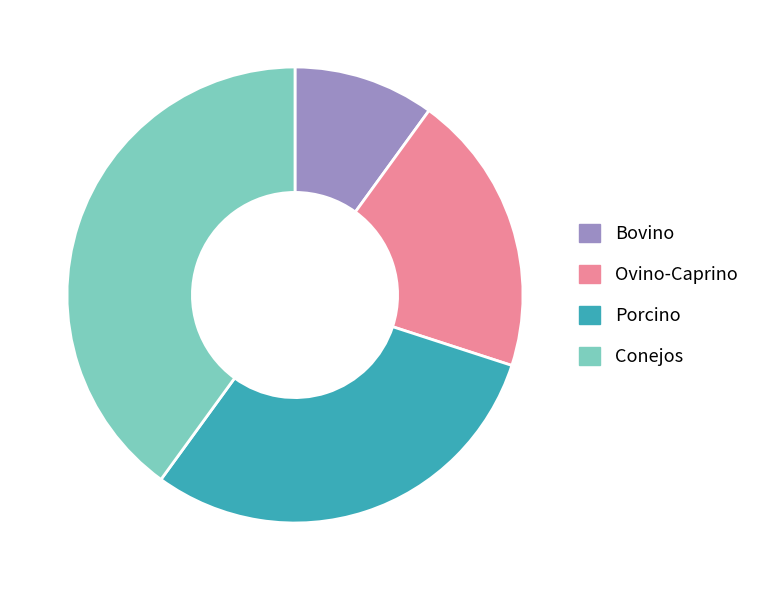

Which slice is the largest?

Conejos